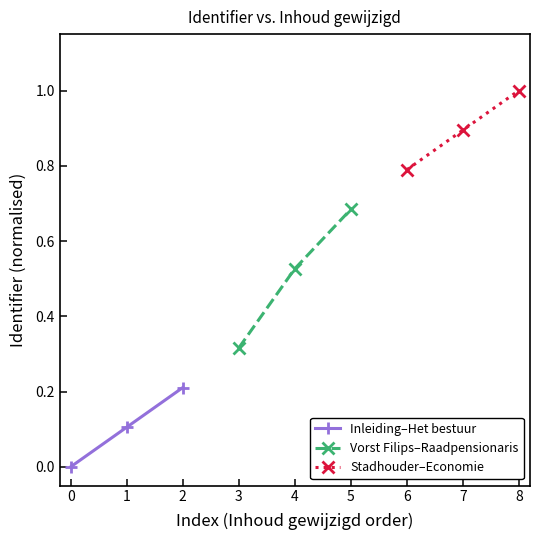

Which series has the largest range (max minus min)?

Vorst Filips–Raadpensionaris